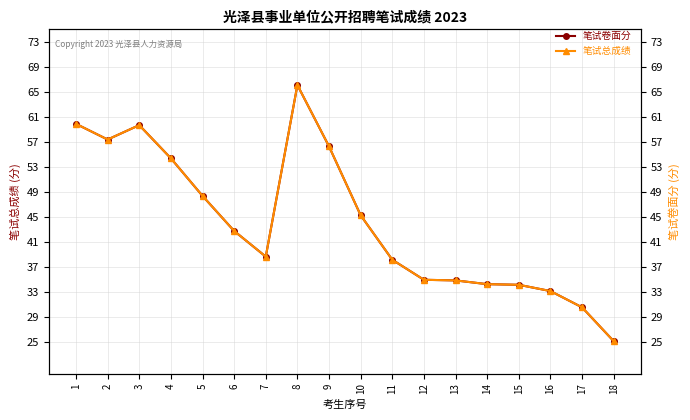

Does the chart display data point markers on the line(s)?

Yes